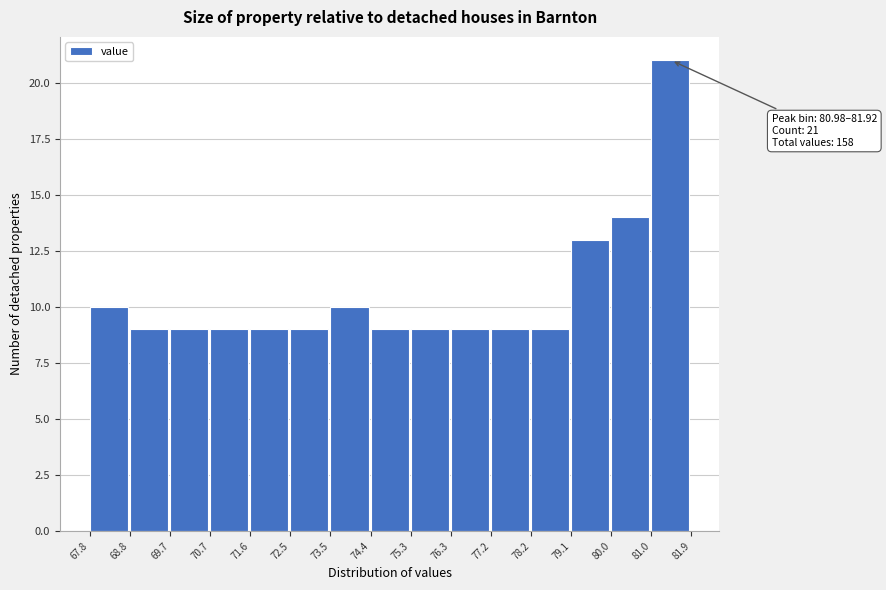

Over which range of the x-axis is the bar tallest?

81.0 to 81.9